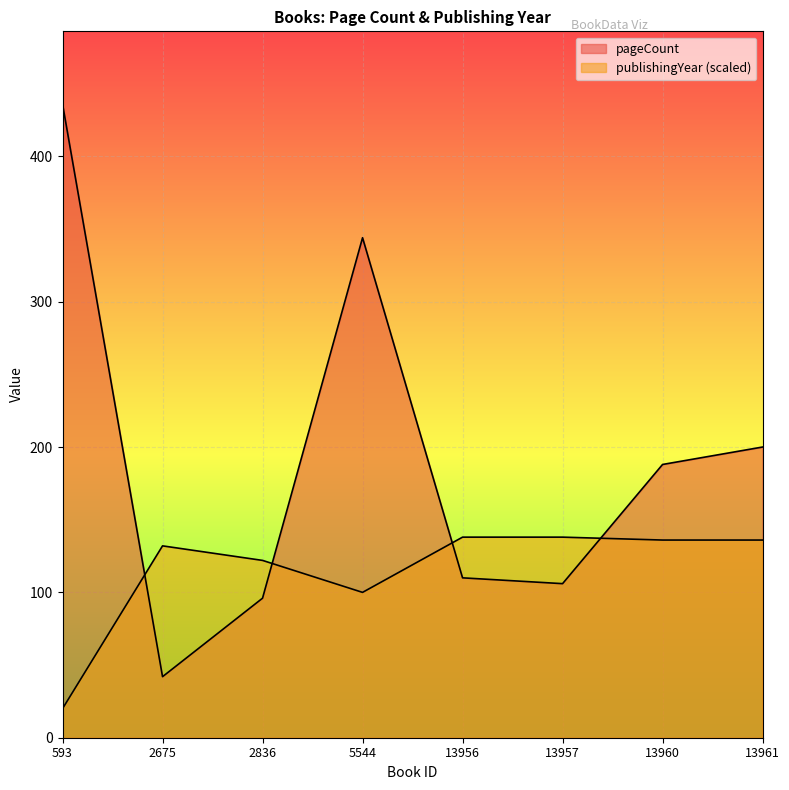

At which label does publishingYear reach its minimum?

593